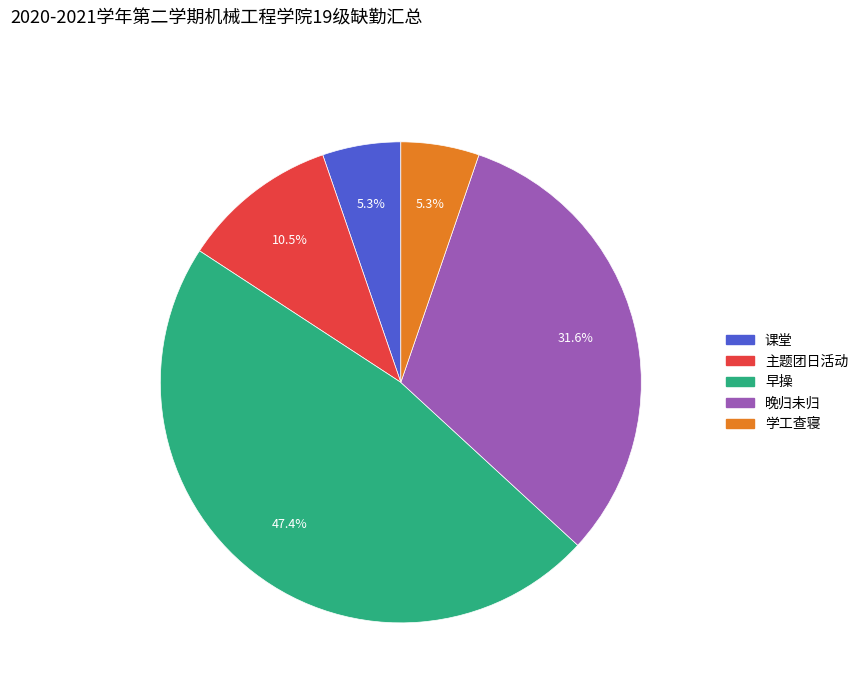

To the nearest percent, what is the difference between the 晚归未归 and 学工查寝 slice percentages?

26%